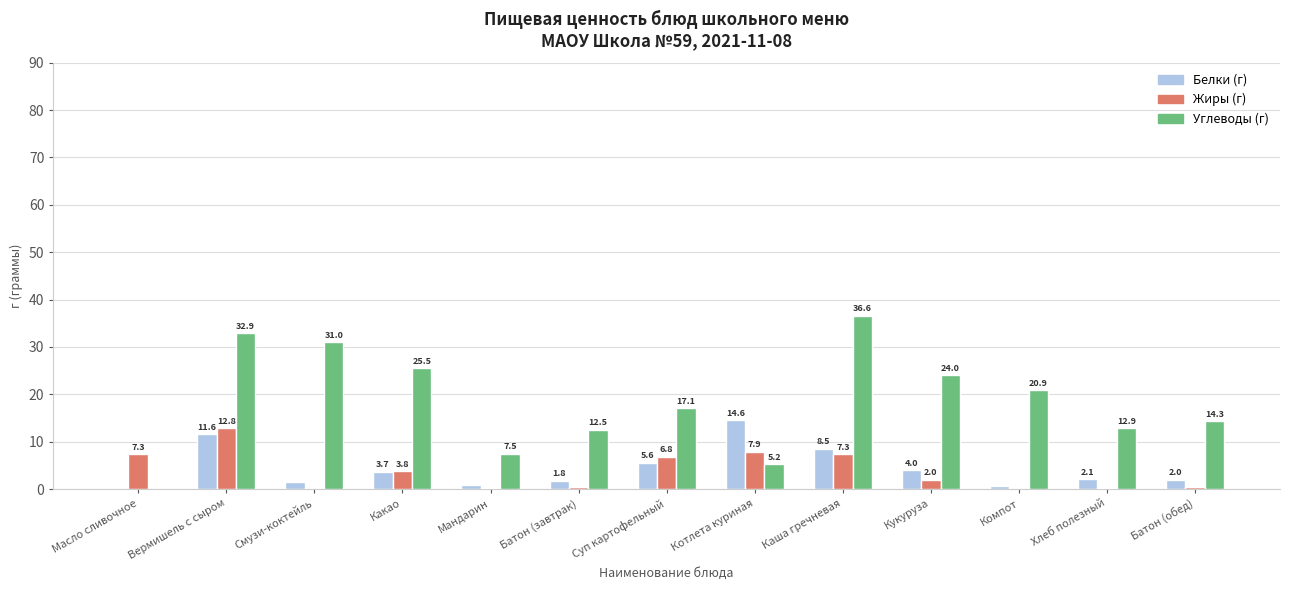

What is the sum of the Жиры (г) values at Вермишель с сыром and Масло сливочное?

20.1